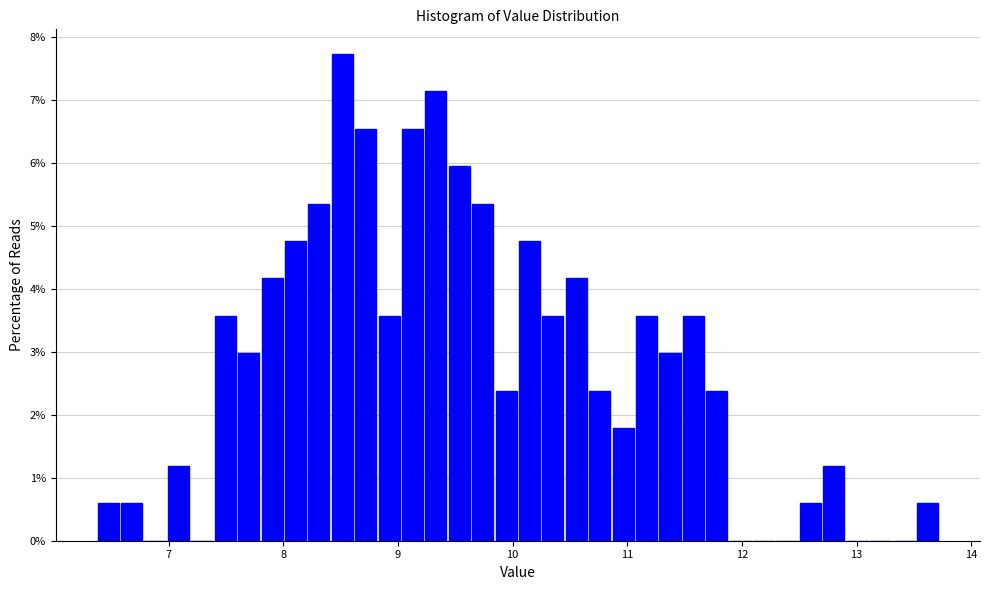

Around what value on the x-axis is the tallest bar? Give the approximate position of its centre, as read against the axis.

8.5